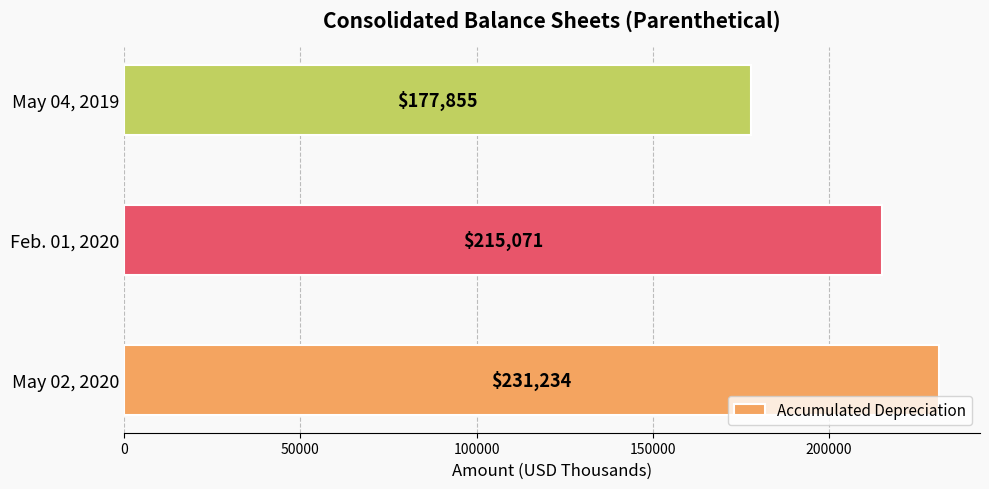

True or false: the data shows 215071 at Feb. 01, 2020.

True